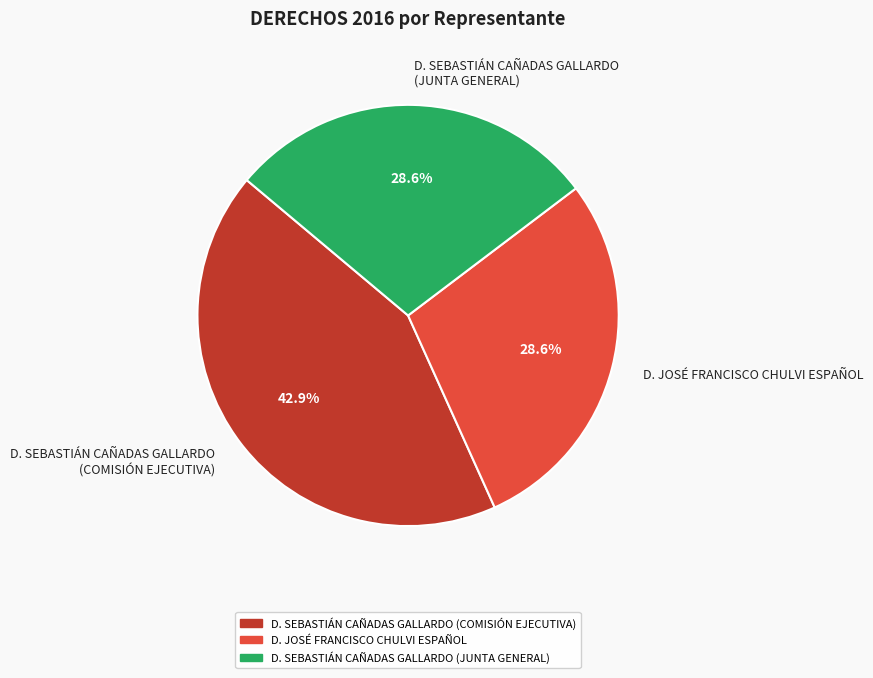

What is the largest slice in the pie chart?

D. SEBASTIÁN CAÑADAS GALLARDO (COMISIÓN EJECUTIVA)